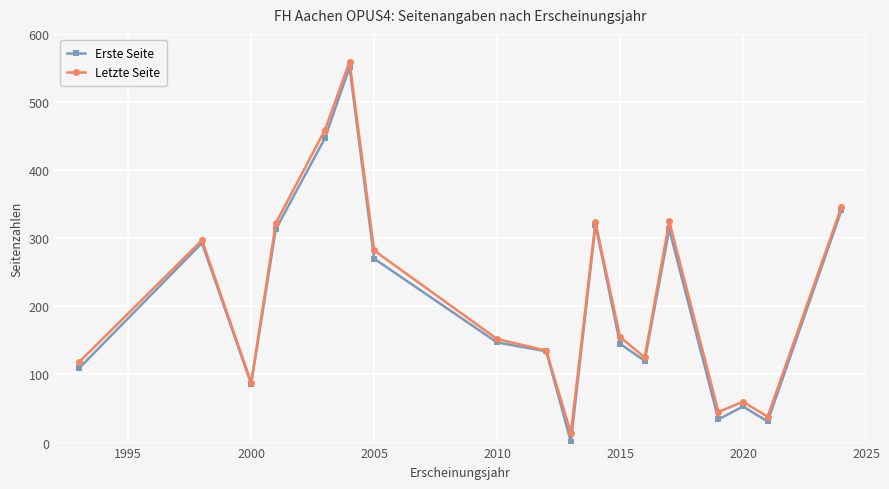

Which series has the widest spread of values?

Erste Seite